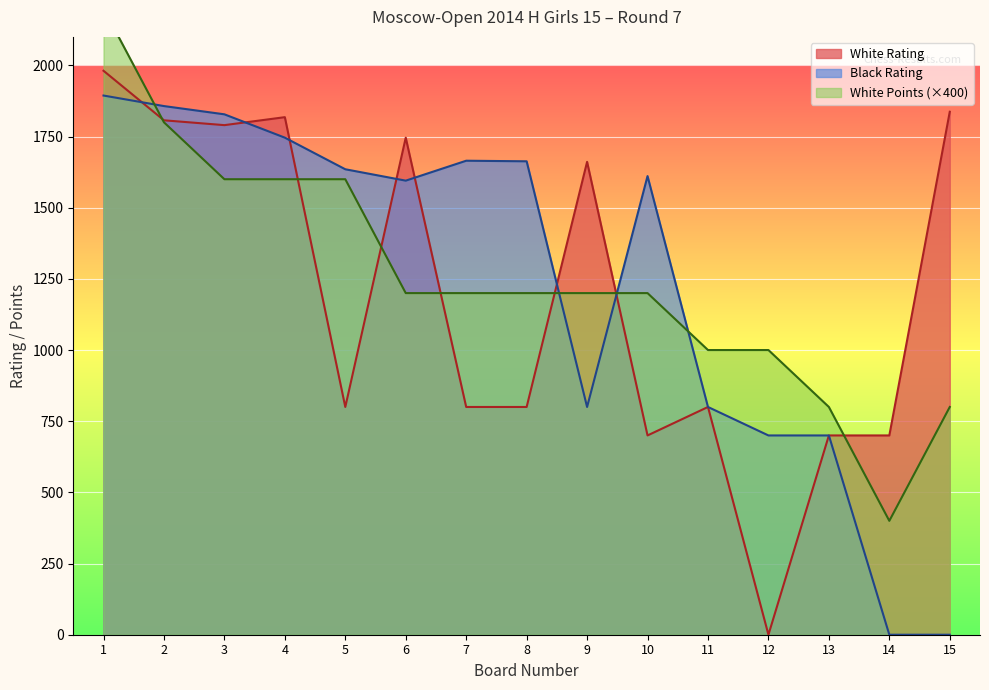

At which label does White Points reach its minimum?

14